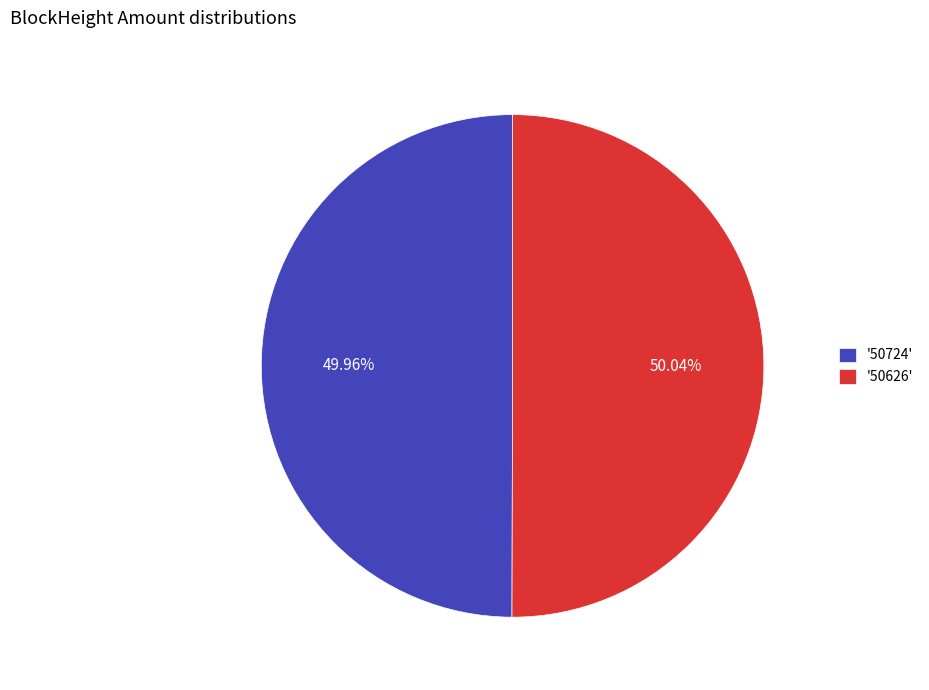

Is there any slice that represents more than half of the pie?

Yes